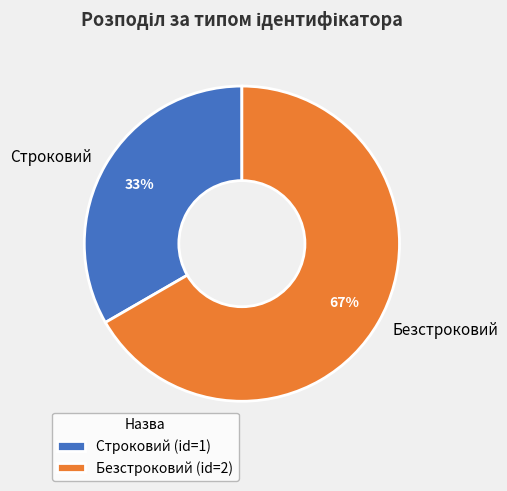

Which has a higher value, Безстроковий or Строковий?

Безстроковий